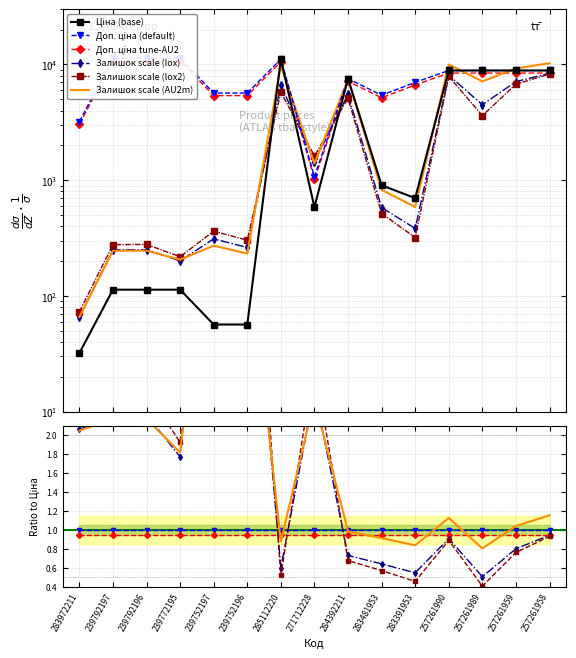

At which label does Залишок scale (lox2) reach its minimum?

283972211